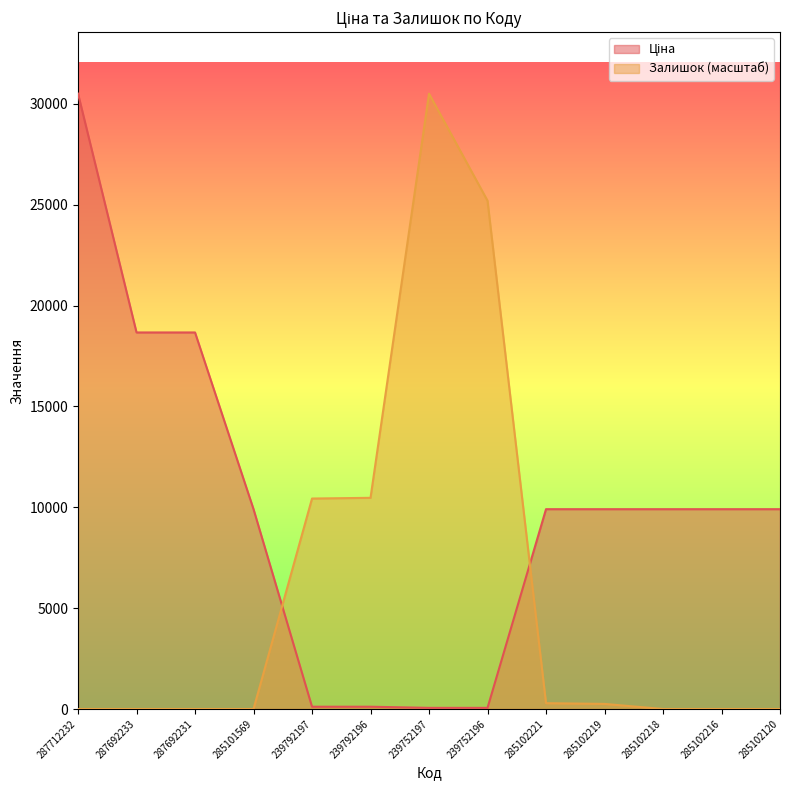

True or false: Залишок has more than 0 points higher than both neighbors.

True